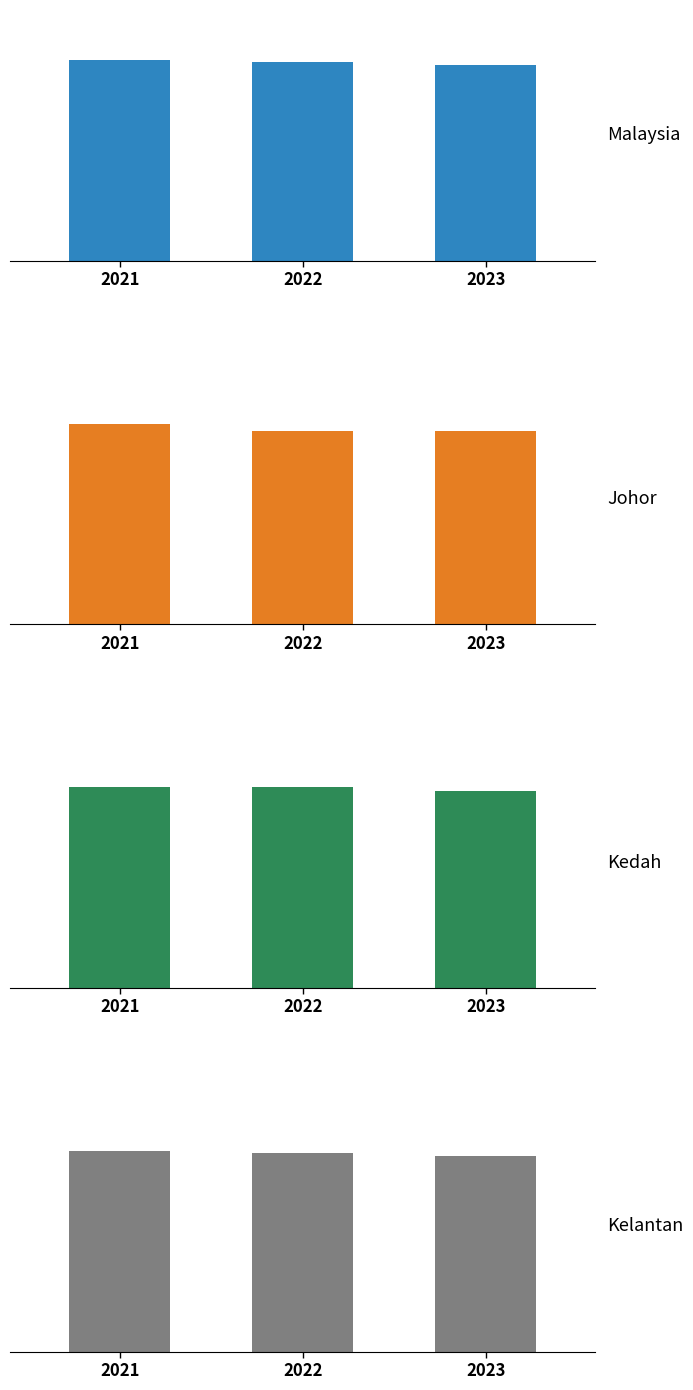

Where does the Johor series first go above 47164?

2021